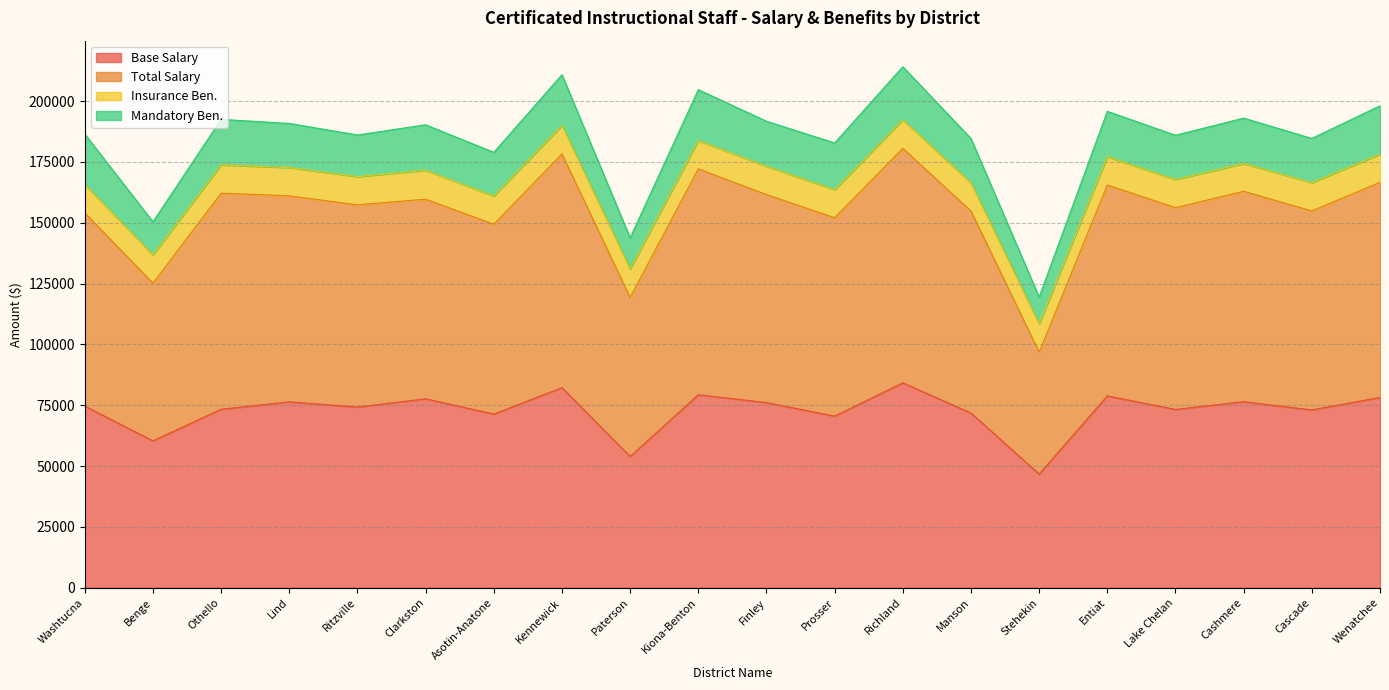

True or false: Base Salary has more than 2 interior local peaks.

True